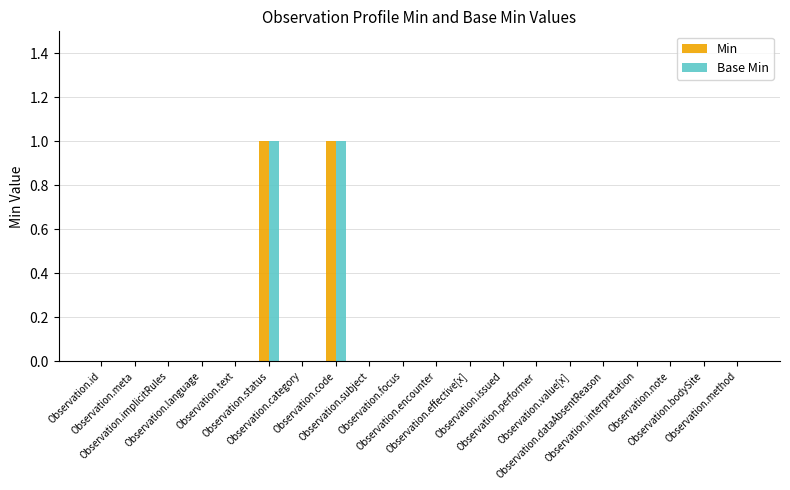

At how many categories does at least one series exceed 0?

2